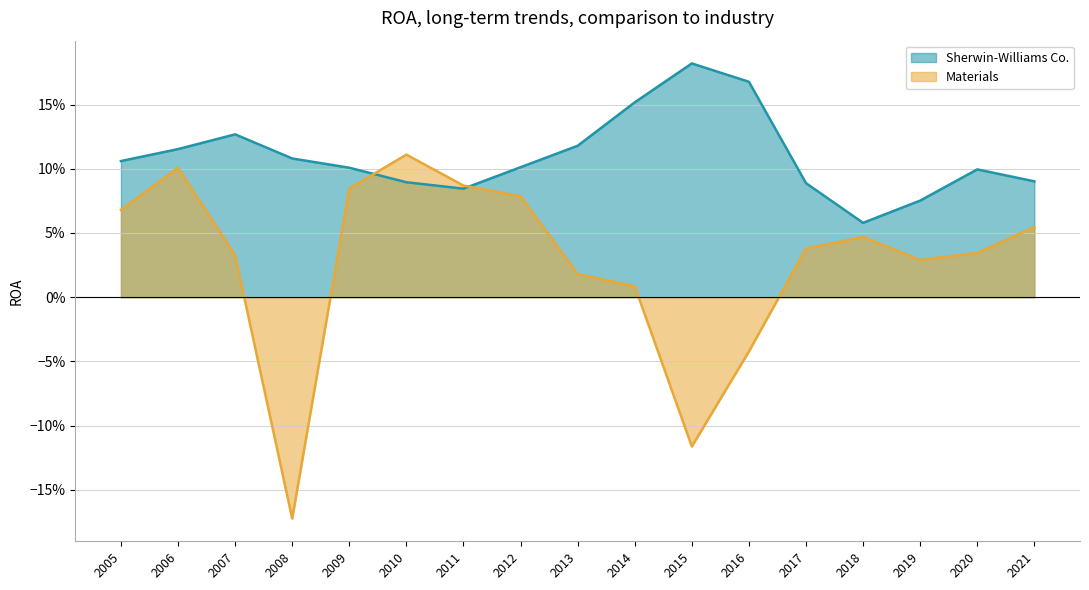

How many data points does each series have?

17